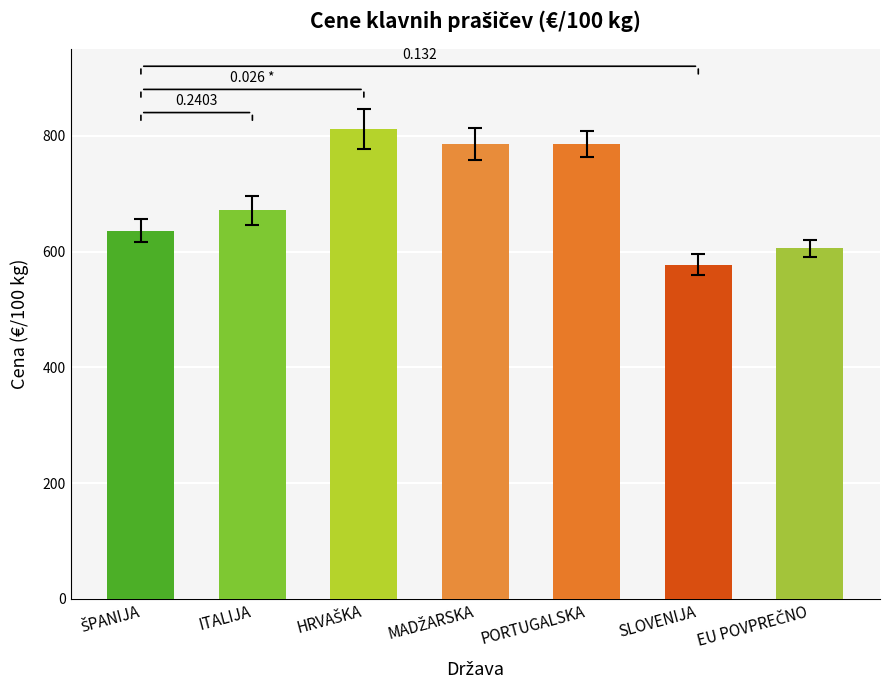

Which label corresponds to the smallest value in the chart?

SLOVENIJA